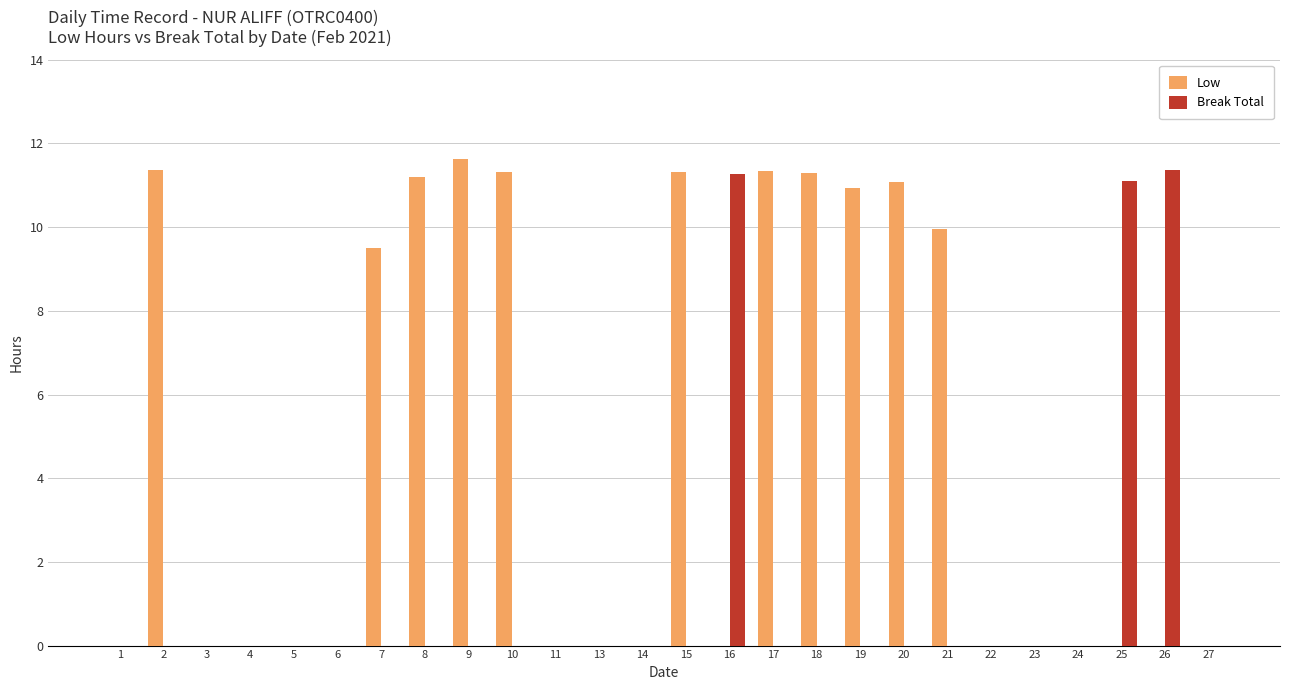

What is the highest value of the Break Total series?

11.4